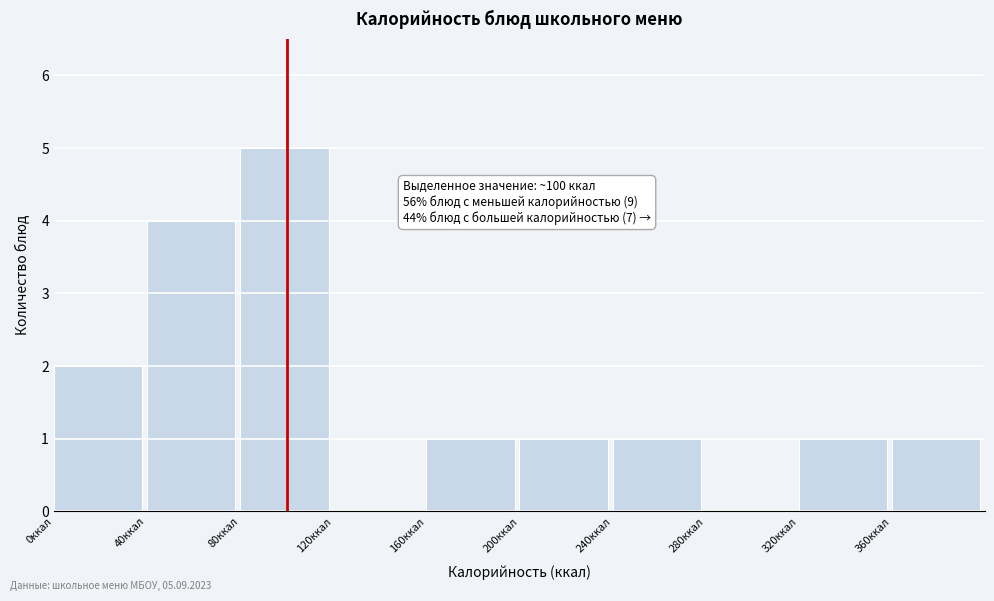

Over which range of the x-axis is the bar tallest?

80 to 120